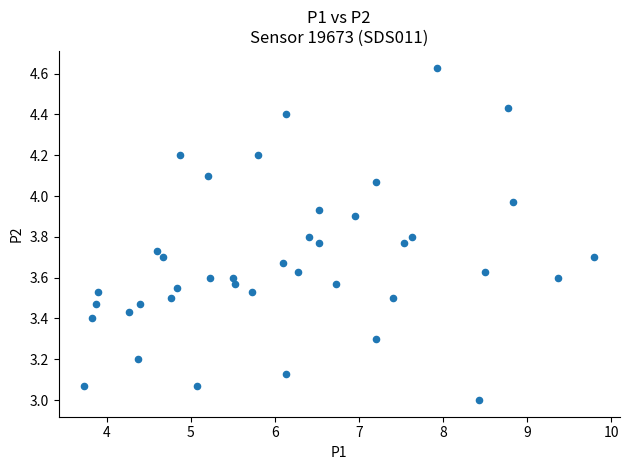

What is the range of Y values (max minus min)?

1.6